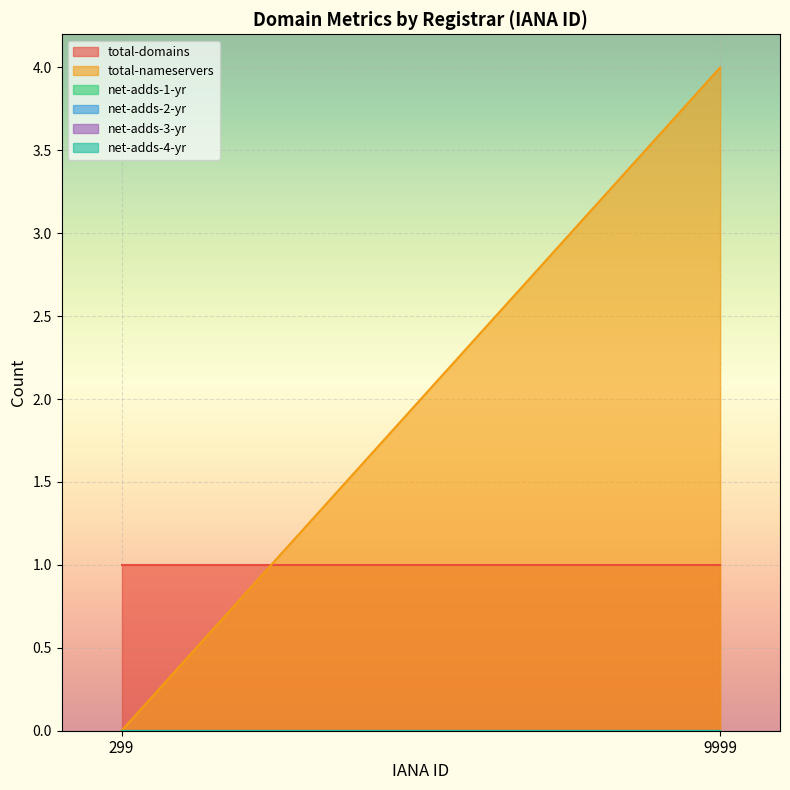

The total-nameservers series shows 4 at 9999. True or false?

True